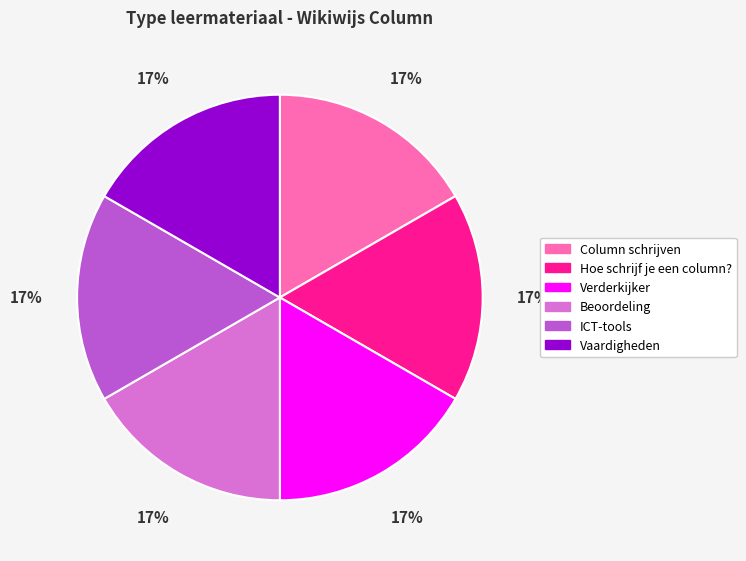

To the nearest percent, what portion does Beoordeling represent?

17%